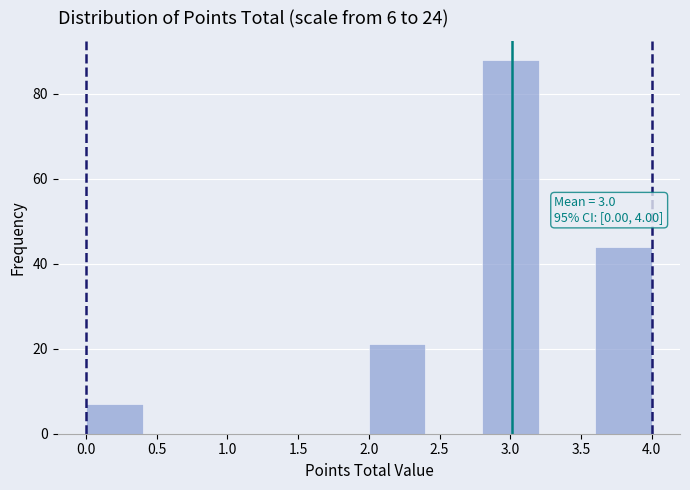

Over which range of the x-axis is the bar tallest?

2.8 to 3.2